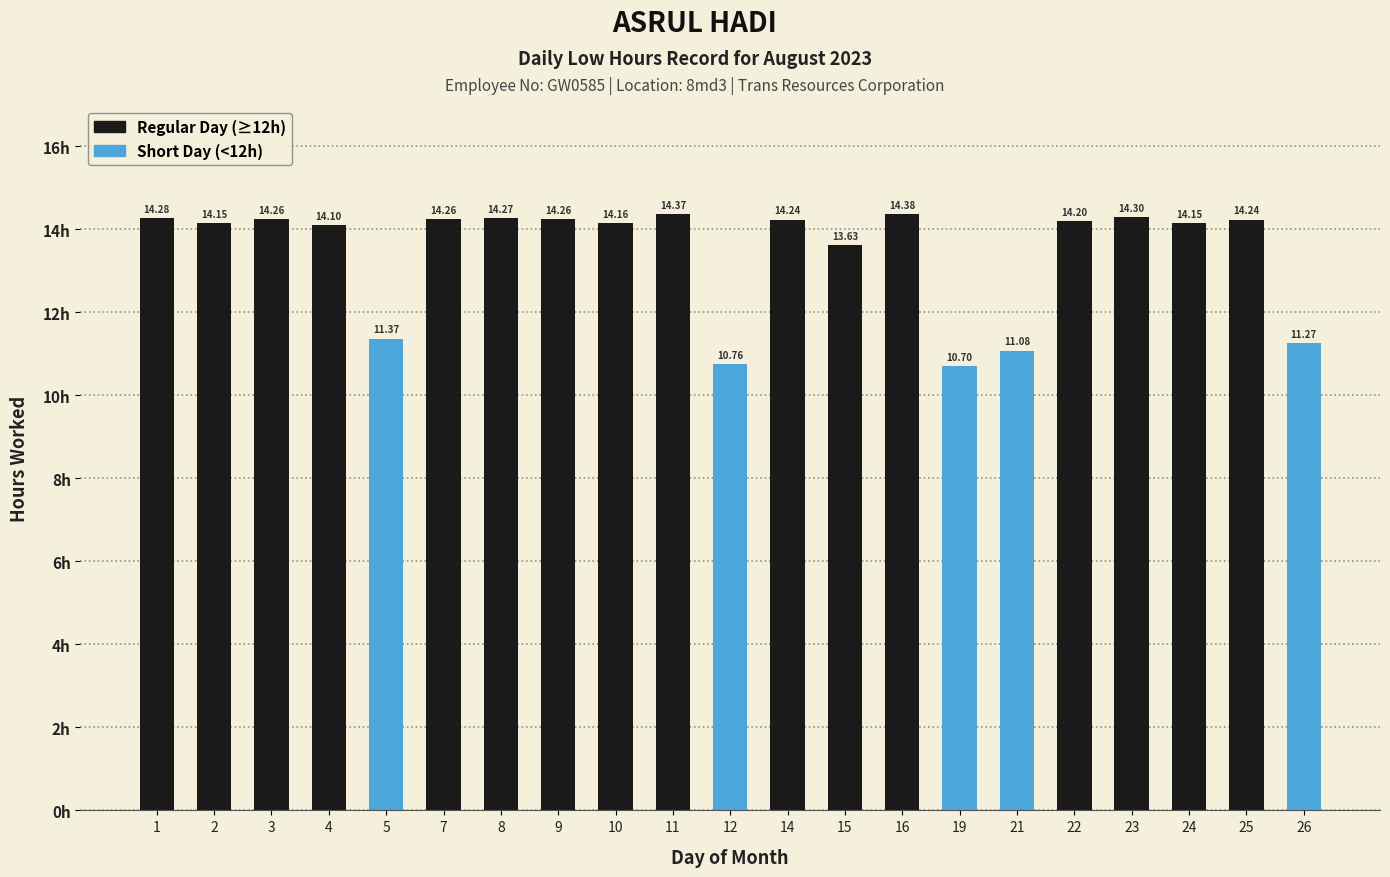

At which label is the value closest to 12?

5